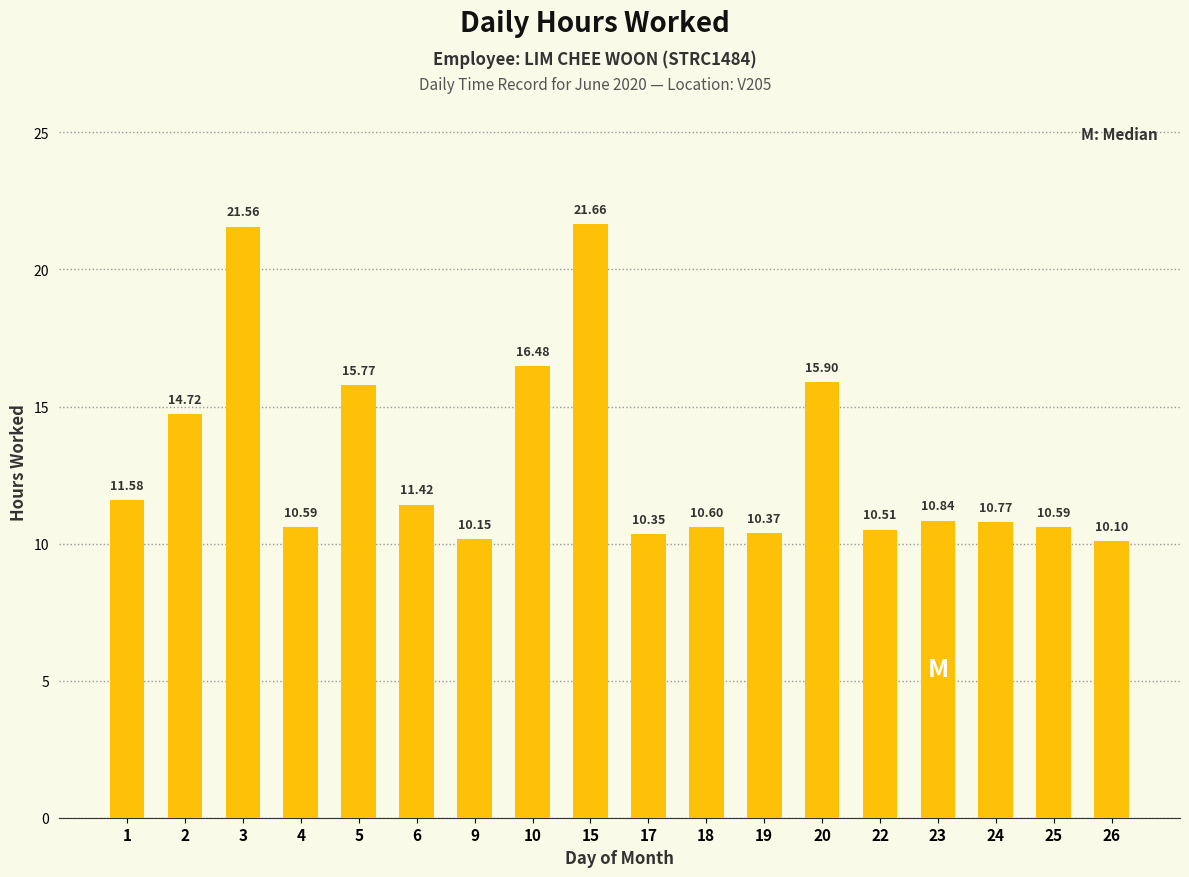

What is the value of the 12th bar from the left?

10.4